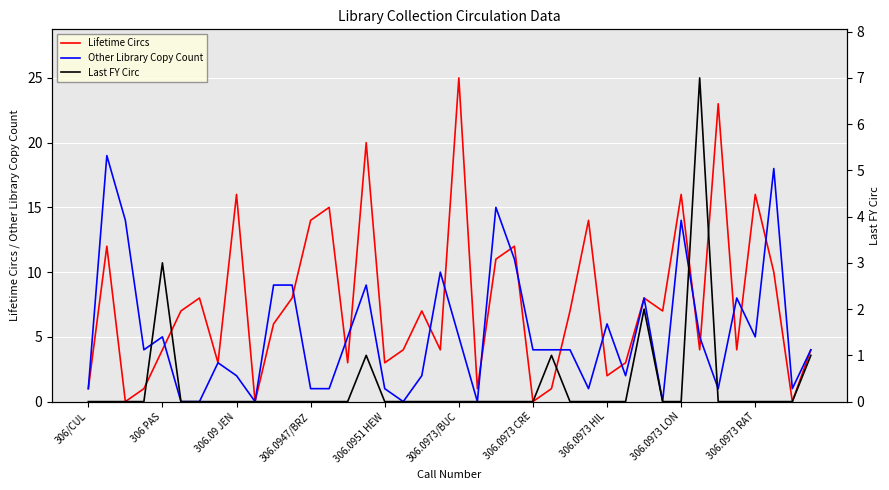

Which category has the highest value in the Lifetime Circs series?

306.0973/BUC